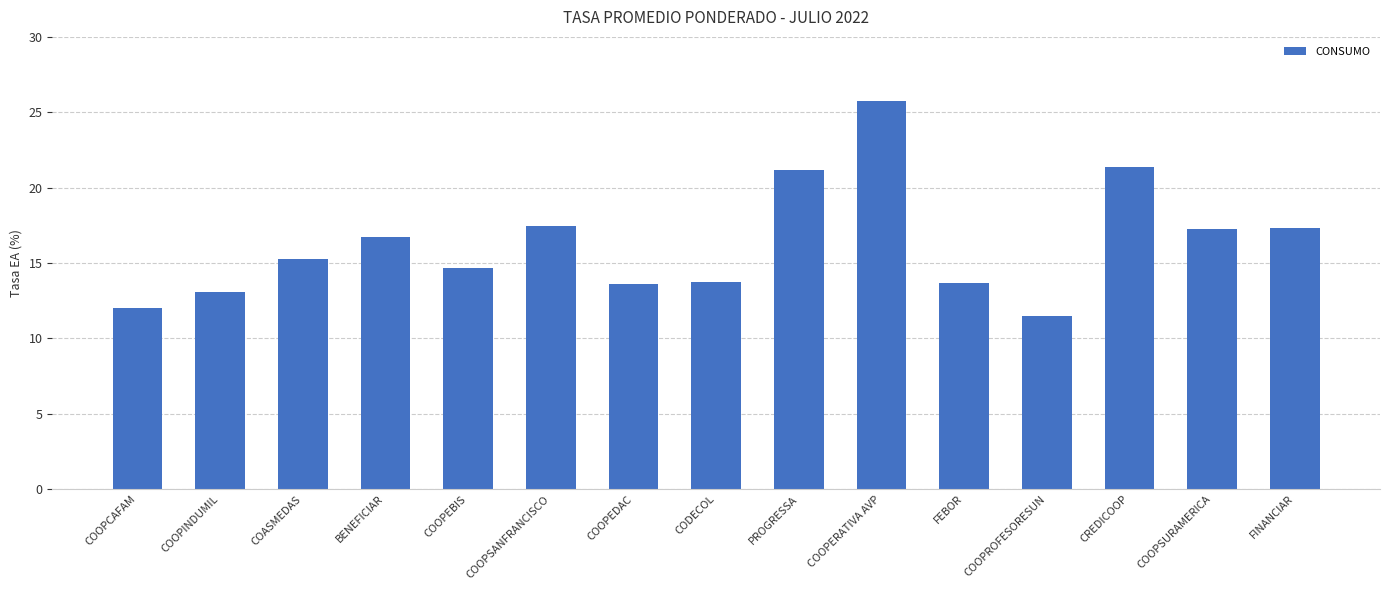

What is the sum of the values at CODECOL and COOPEBIS?

28.4